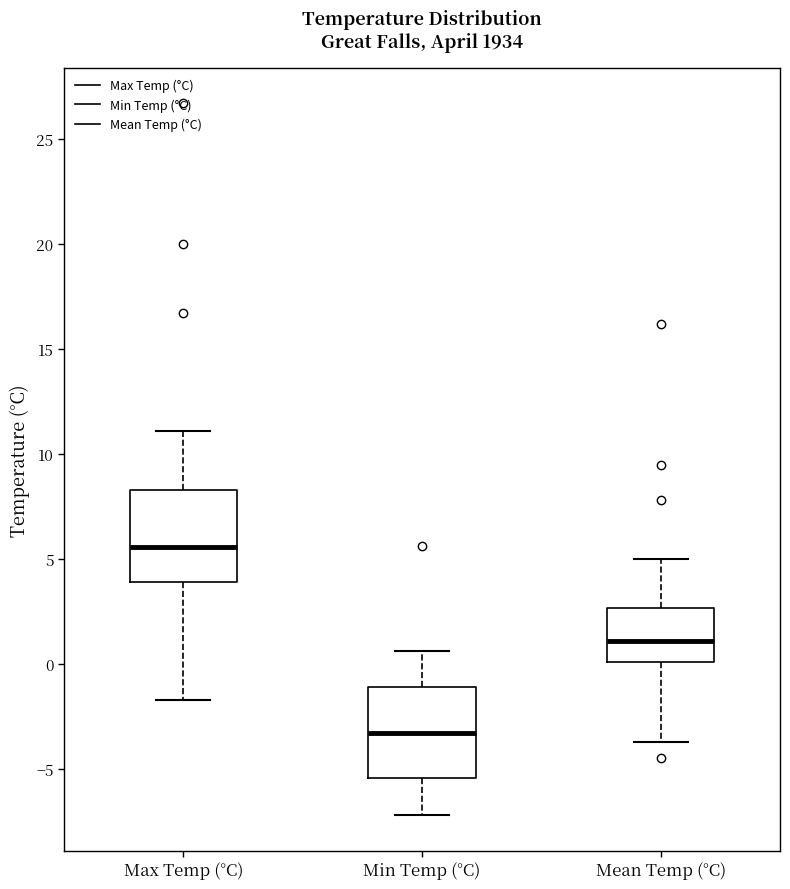

Where does the upper whisker of the box for Min Temp (°C) end on the y-axis? The values are not printed on the chart, so give them approximately, as read against the axis.

0.5